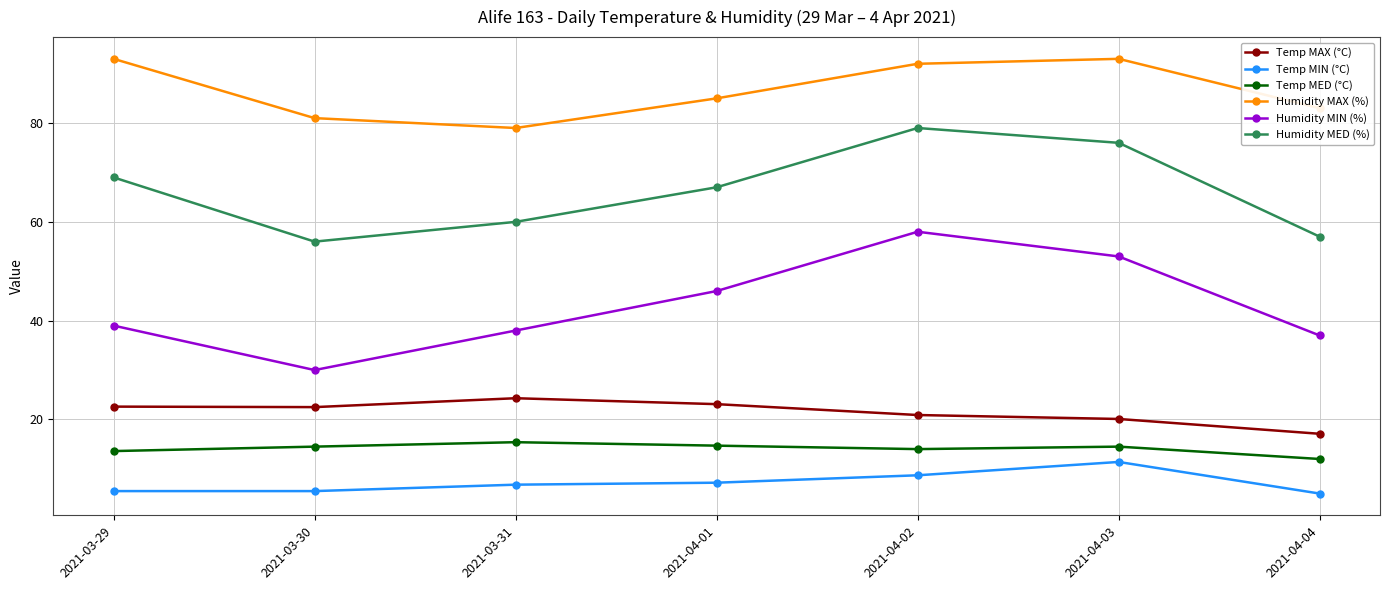

What is the sum of all Temp MAX (°C) values?

150.6